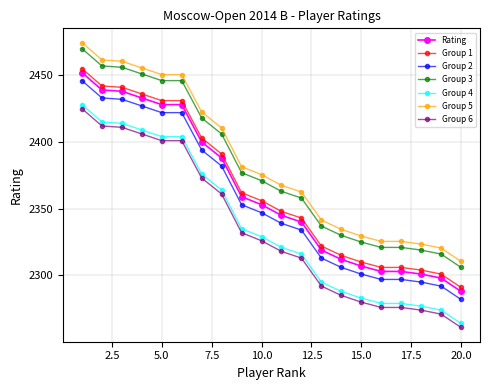

What is the minimum value for Rating?

2288.0